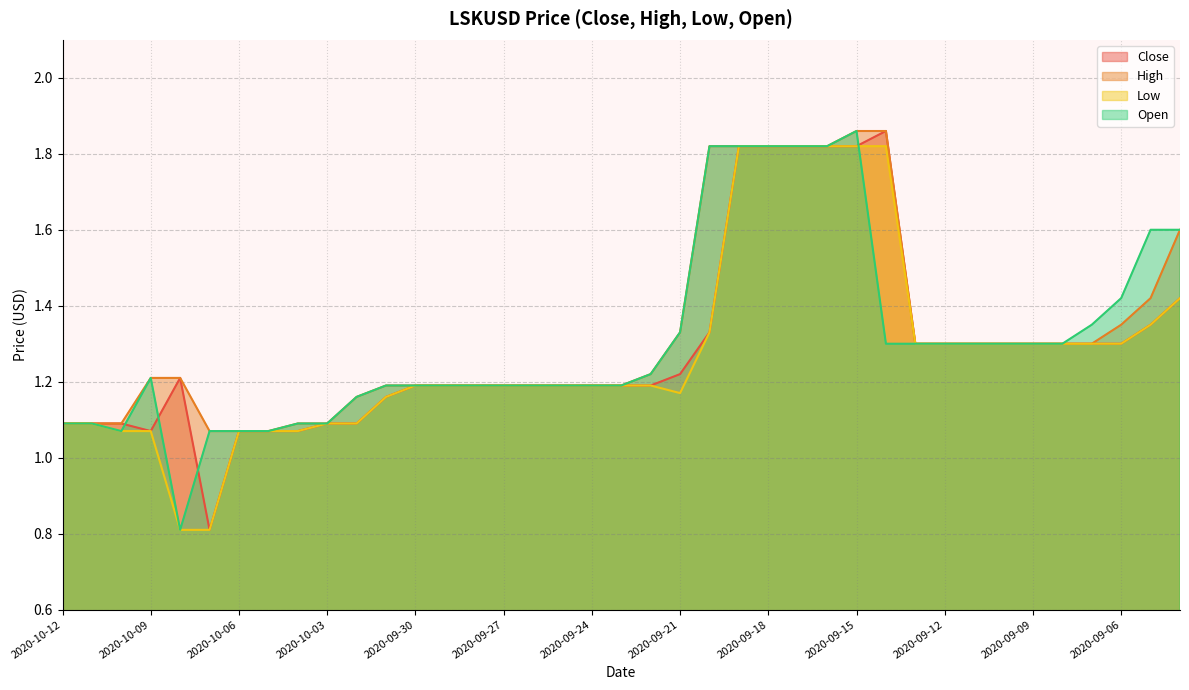

What is the label of the 38th point from the right?

2020-10-11